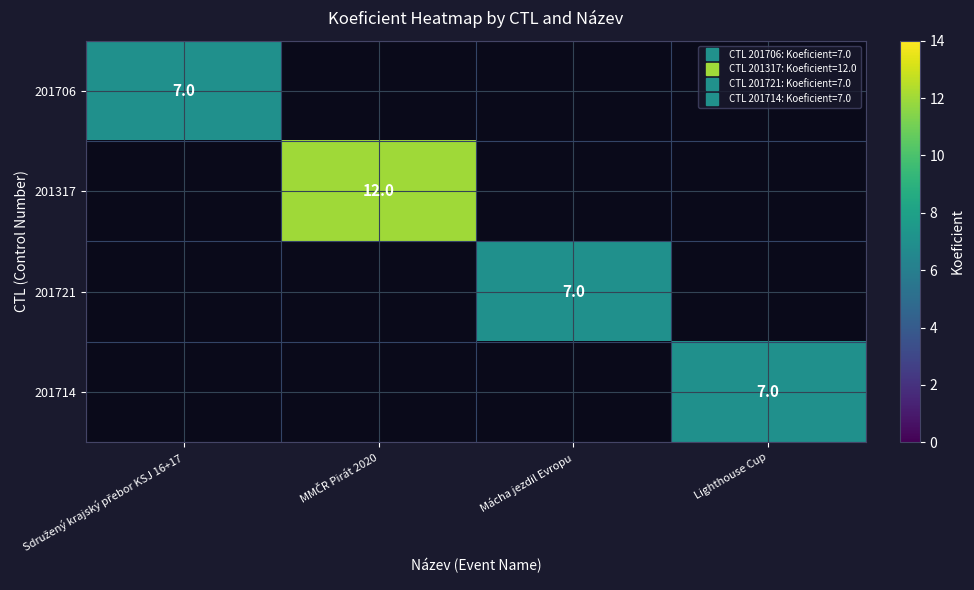

At Sdružený krajský přebor KSJ 16+17, list the series in order from largest to smallest.

201706, 201317, 201721, 201714